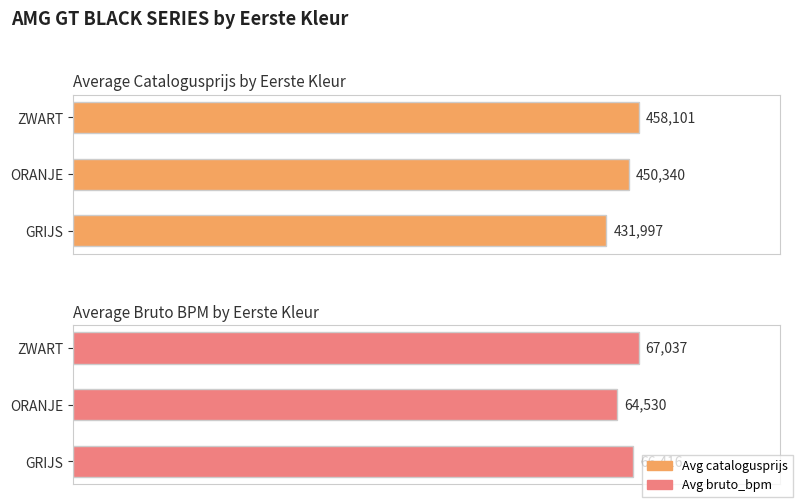

Between GRIJS and ZWART, which series saw the biggest shift?

Avg catalogusprijs